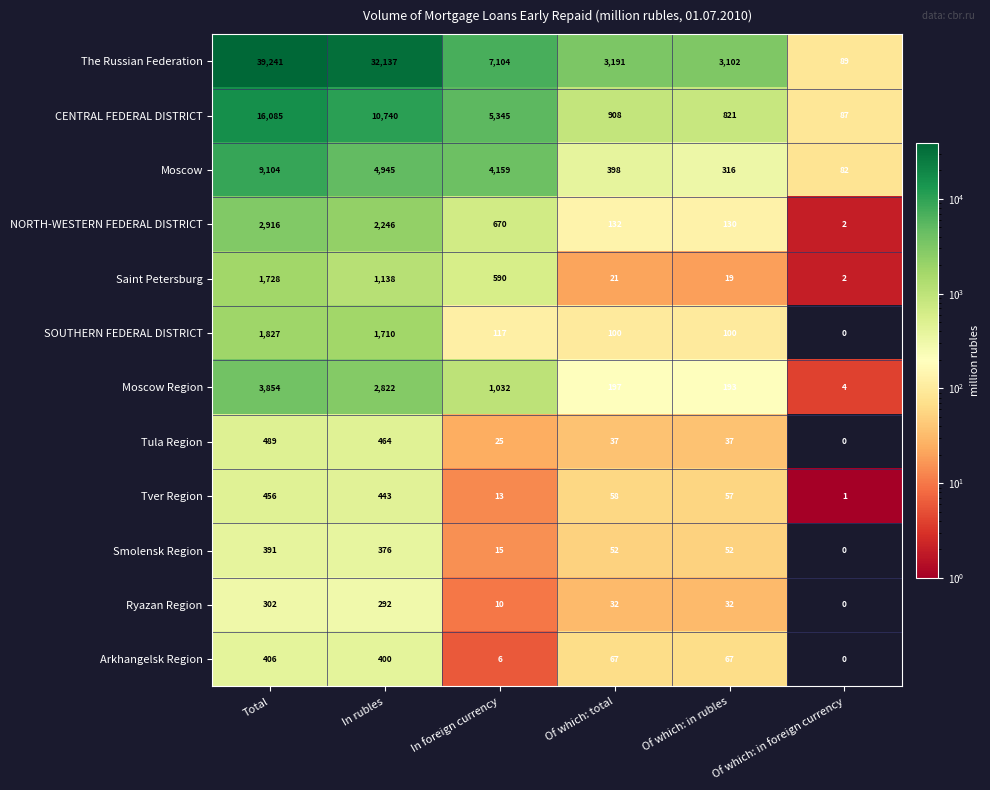

Rank the categories by CENTRAL FEDERAL DISTRICT value from lowest to highest.

Of which: in foreign currency, Of which: in rubles, Of which: total, In foreign currency, In rubles, Total